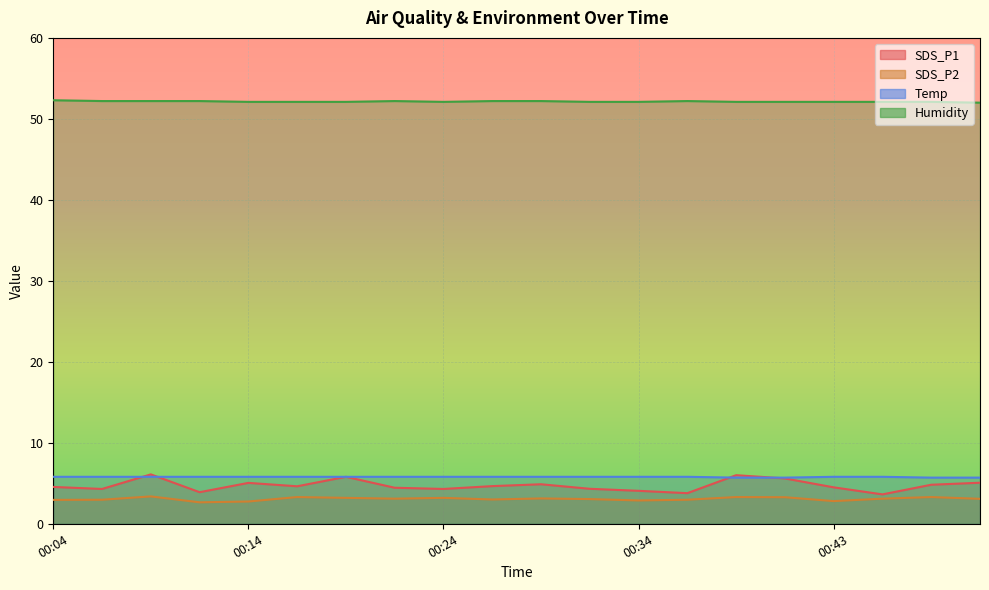

Which series has the largest total across all categories?

Humidity